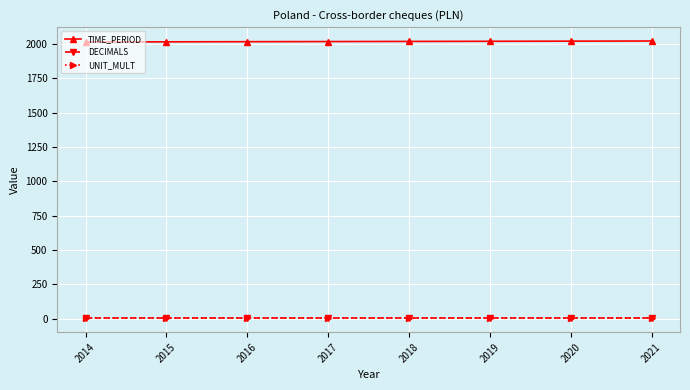

True or false: DECIMALS and TIME_PERIOD cross at least once.

False